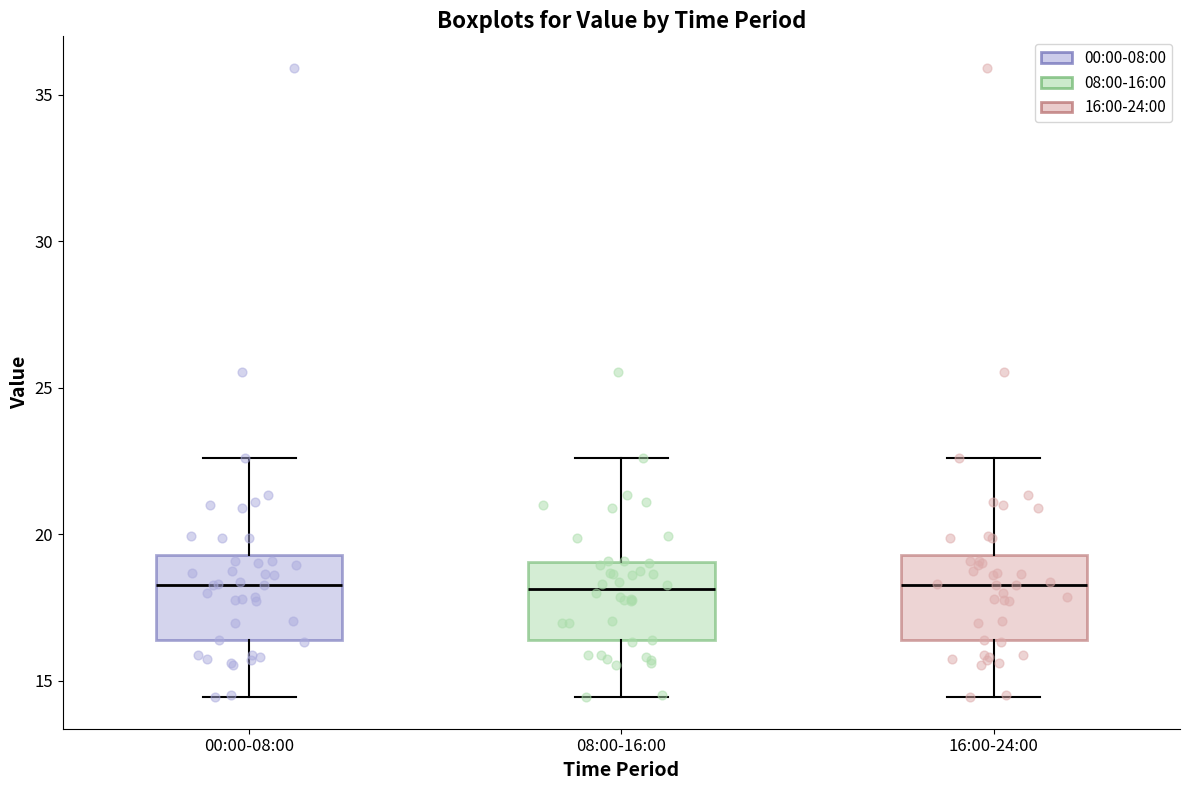

Reading left to right, read every box against the y-axis: the position of its median line, the range the box covers, and the ends of its whiskers. The values are not printed on the chart, so give them approximately, as read against the axis.

00:00-08:00: median 18.5, box 16.5 to 19.5, whiskers 14.5 to 22.5
08:00-16:00: median 18.0, box 16.5 to 19.0, whiskers 14.5 to 22.5
16:00-24:00: median 18.5, box 16.5 to 19.5, whiskers 14.5 to 22.5